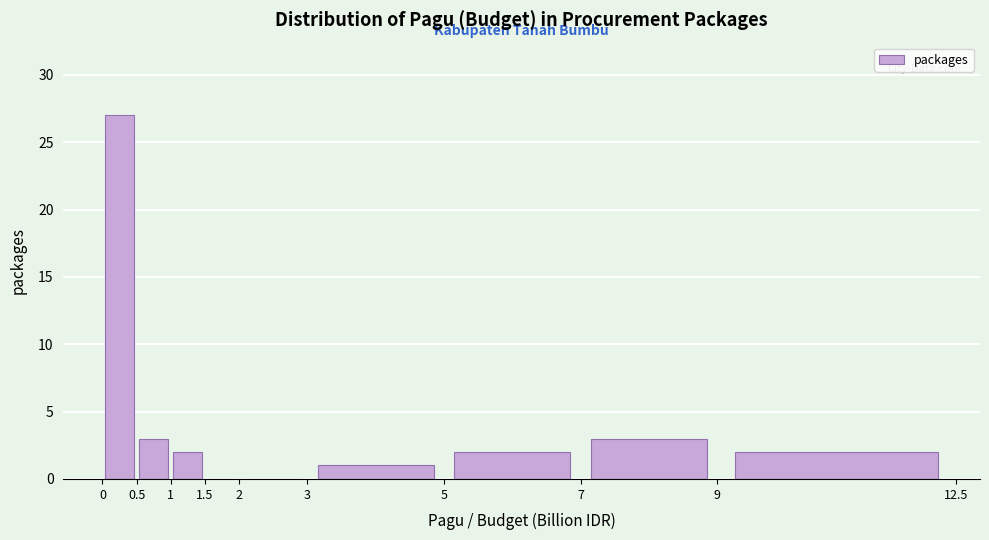

Reading left to right, transcribe this chart: for each bar, give the range it covers on the x-axis and its height. The values are not printed on the chart, so give them approximately, as read against the axis.

0 to 0.5: 27
0.5 to 1: 3
1 to 1.5: 2
1.5 to 2: 0
2 to 3: 0
3 to 5: 1
5 to 7: 2
7 to 9: 3
9 to 12.5: 2